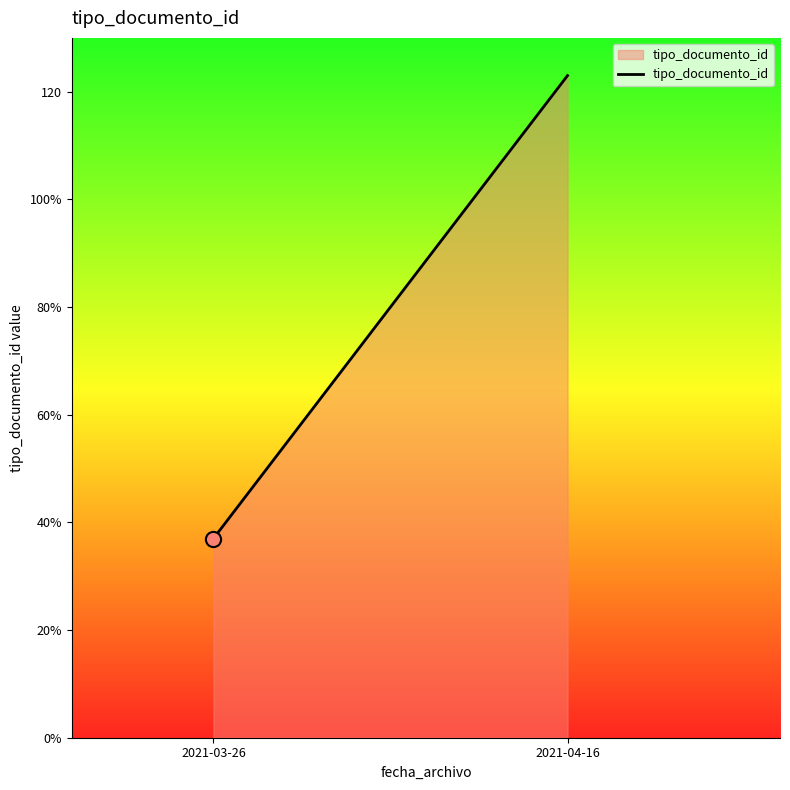

What is the ratio of the value at 2021-03-26 to the value at 2021-04-16?

0.3